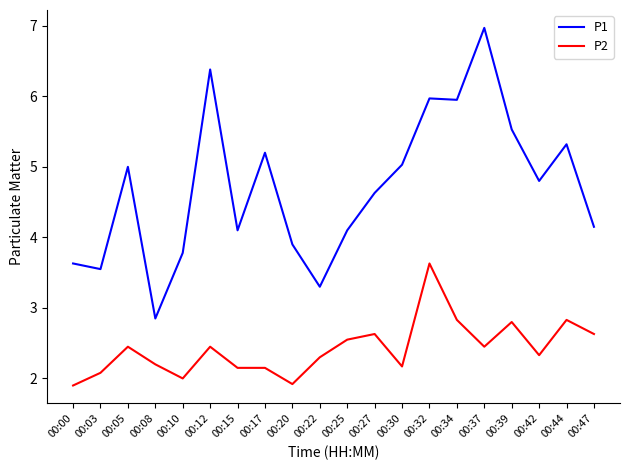

The P1 series shows 2.4 at 00:15. True or false?

False